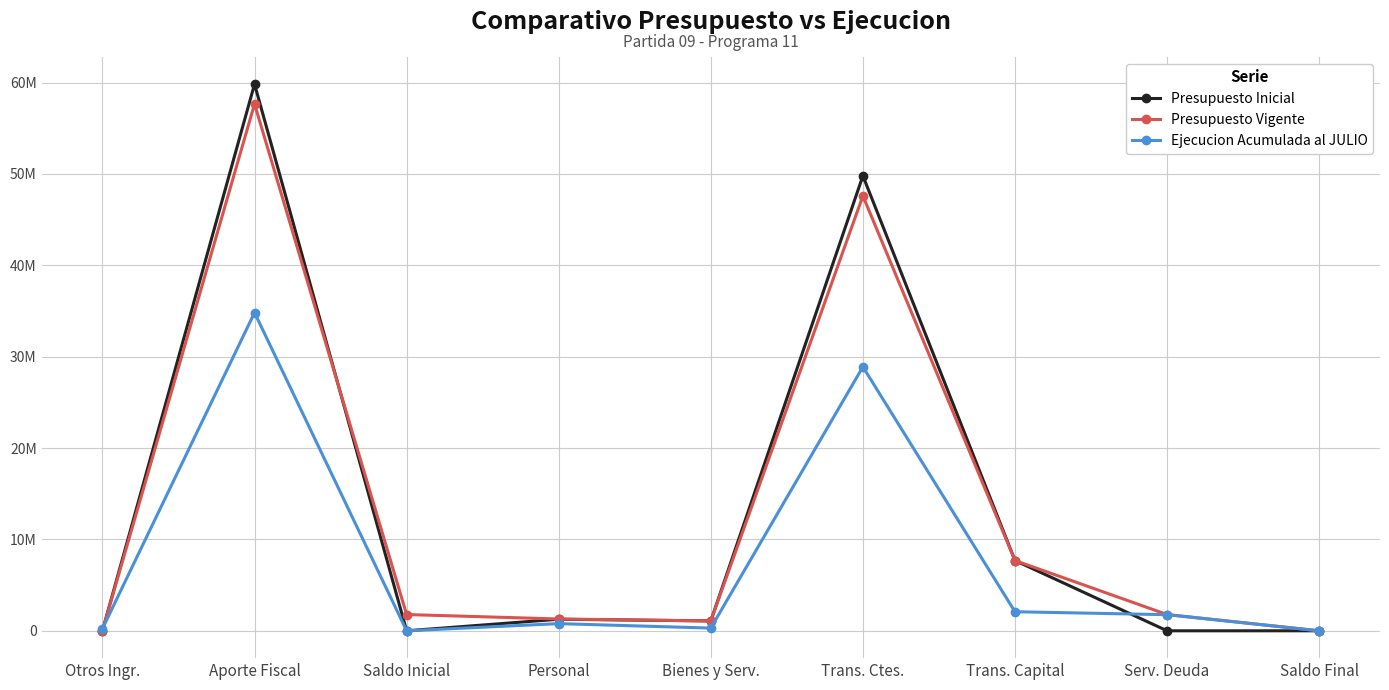

Which series ends up on top after the final intersection of Presupuesto Vigente and Presupuesto Inicial?

Presupuesto Vigente